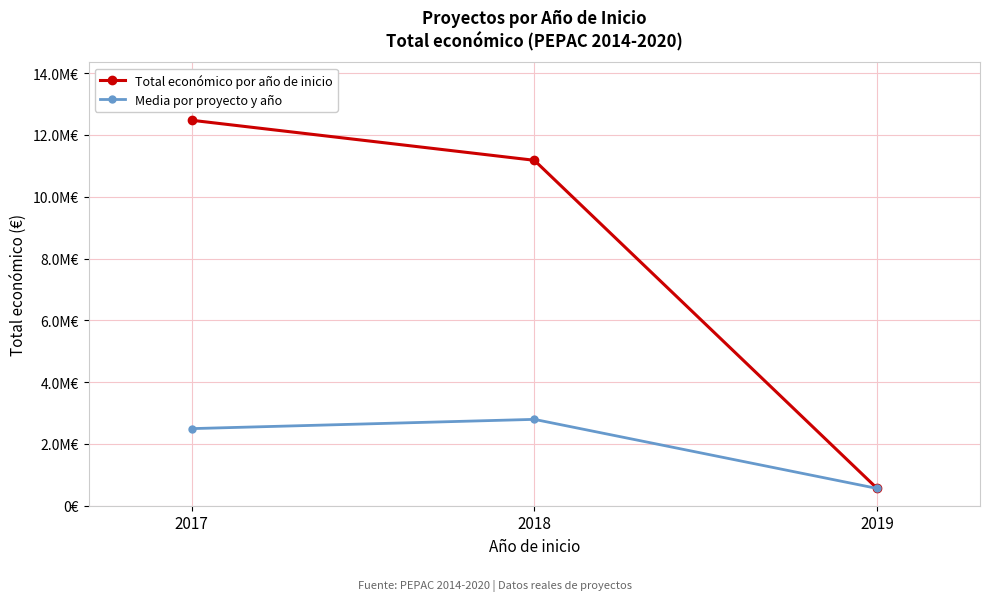

At which label is Media por proyecto y año closest to 1677045?

2017